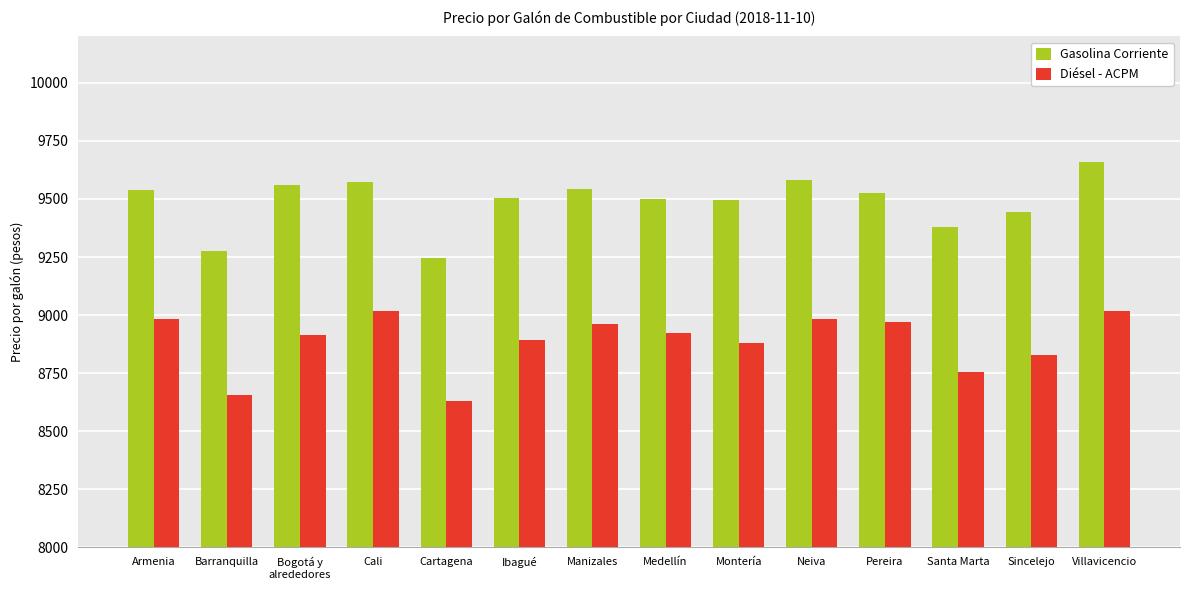

What is the difference between the maximum and minimum values in the Diésel - ACPM series?

389